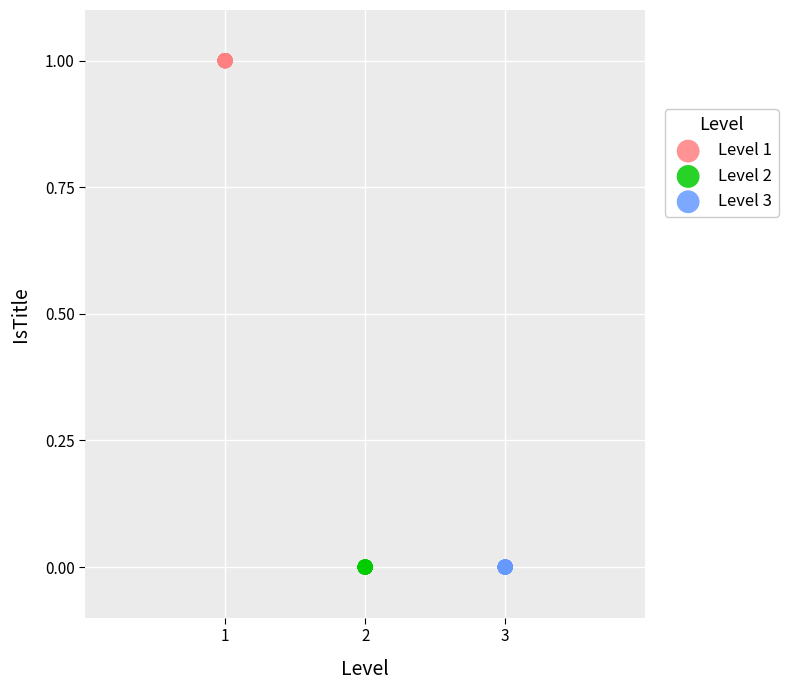

Which series contains the highest Y value?

Level 1